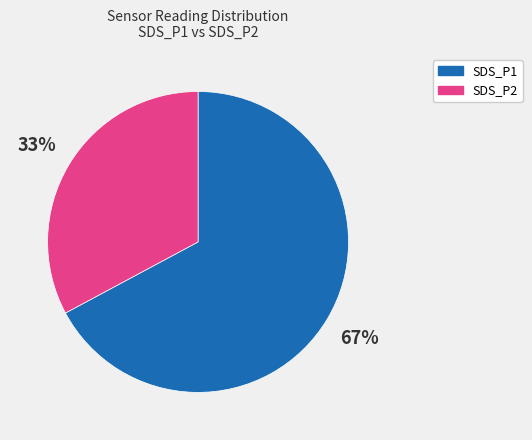

Which category has the smallest portion of the pie?

SDS_P2